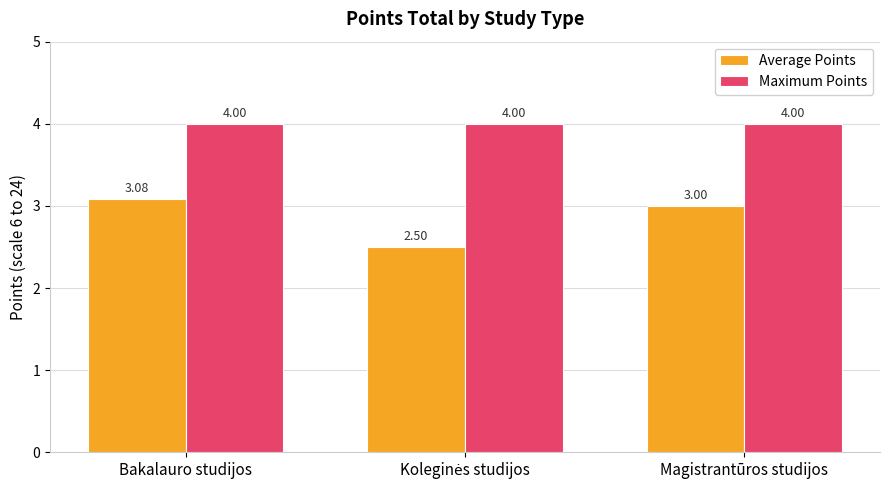

Which series has the largest total across all categories?

Maximum Points